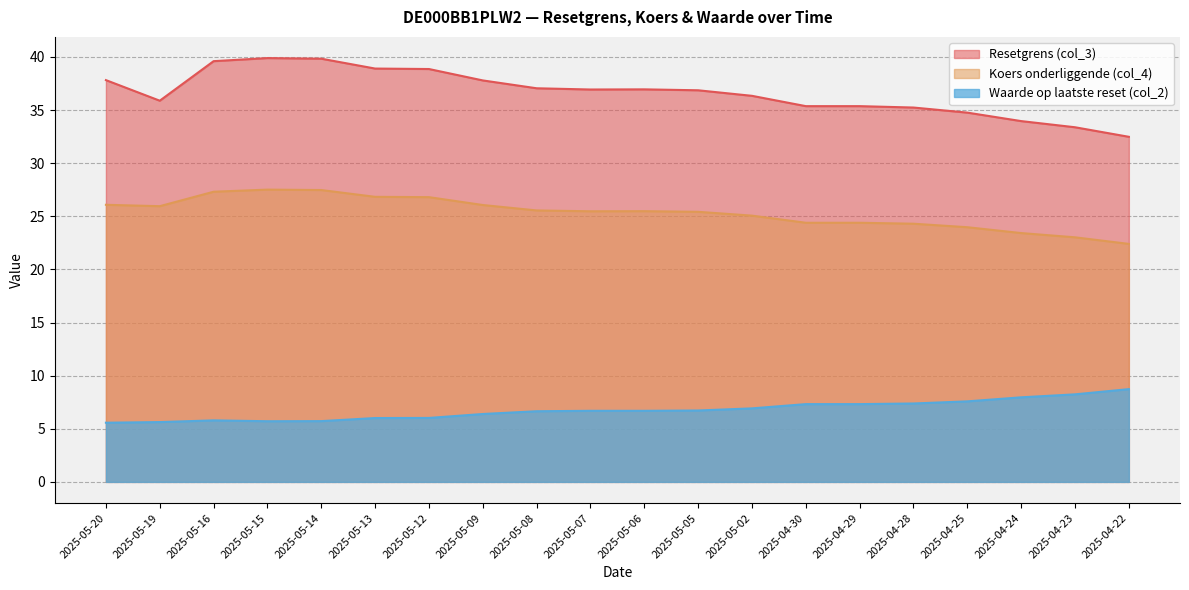

What are all the series names shown in the legend?

Resetgrens (col_3), Koers onderliggende (col_4), Waarde op laatste reset (col_2)